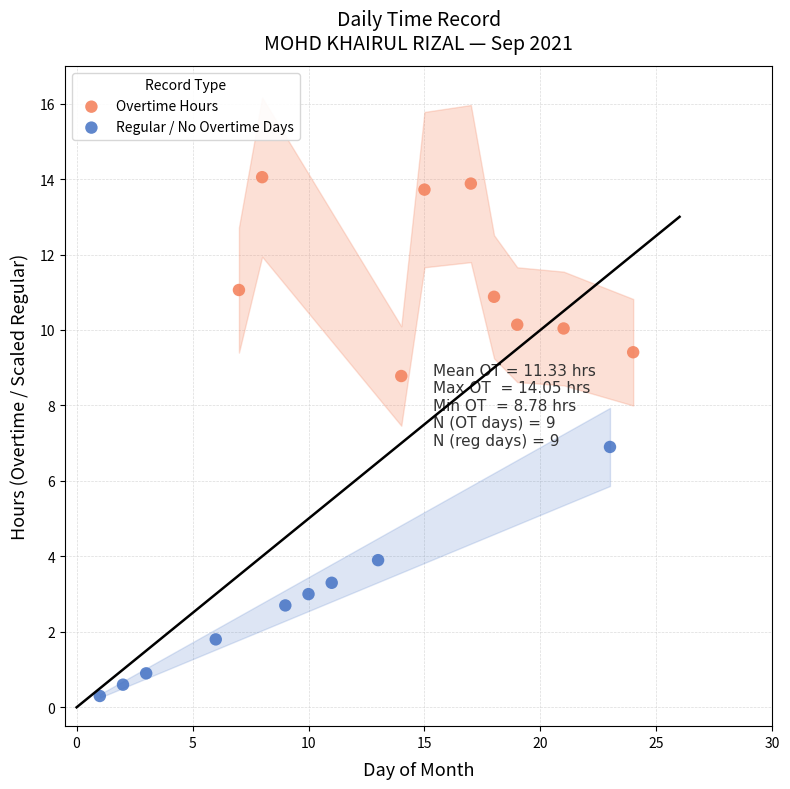

Which series contains the lowest Y value?

Regular / No Overtime Days